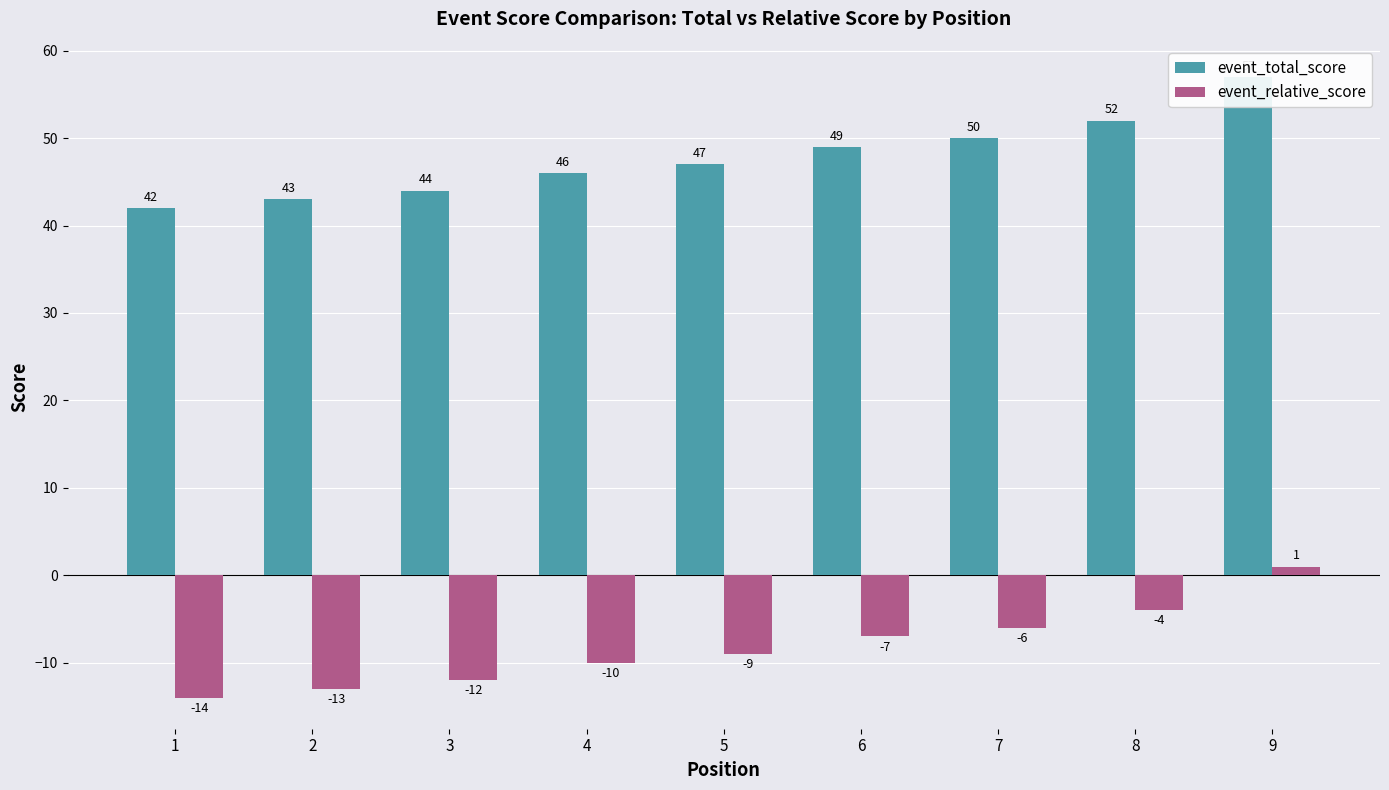

Reading left to right, what are all the values shown in this chart?

event_total_score: 42	43	44	46	47	49	50	52	57
event_relative_score: -14	-13	-12	-10	-9	-7	-6	-4	1